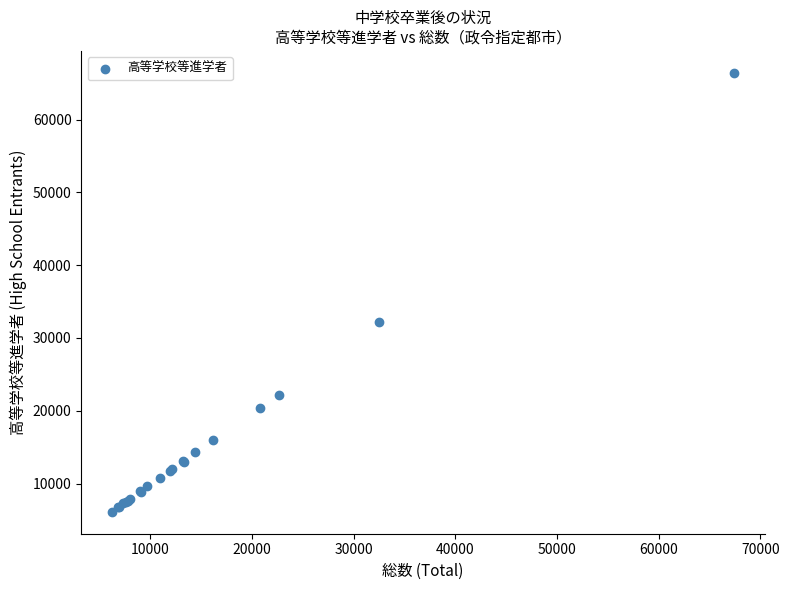

What Y value in the scatter plot is closest to 36260?

32124